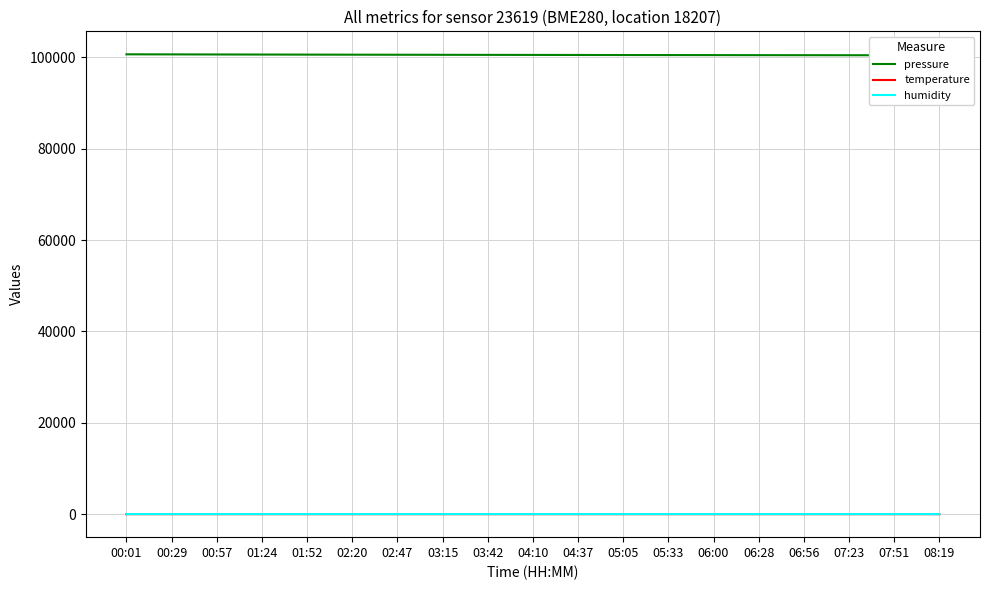

Does the chart have visible grid lines?

Yes